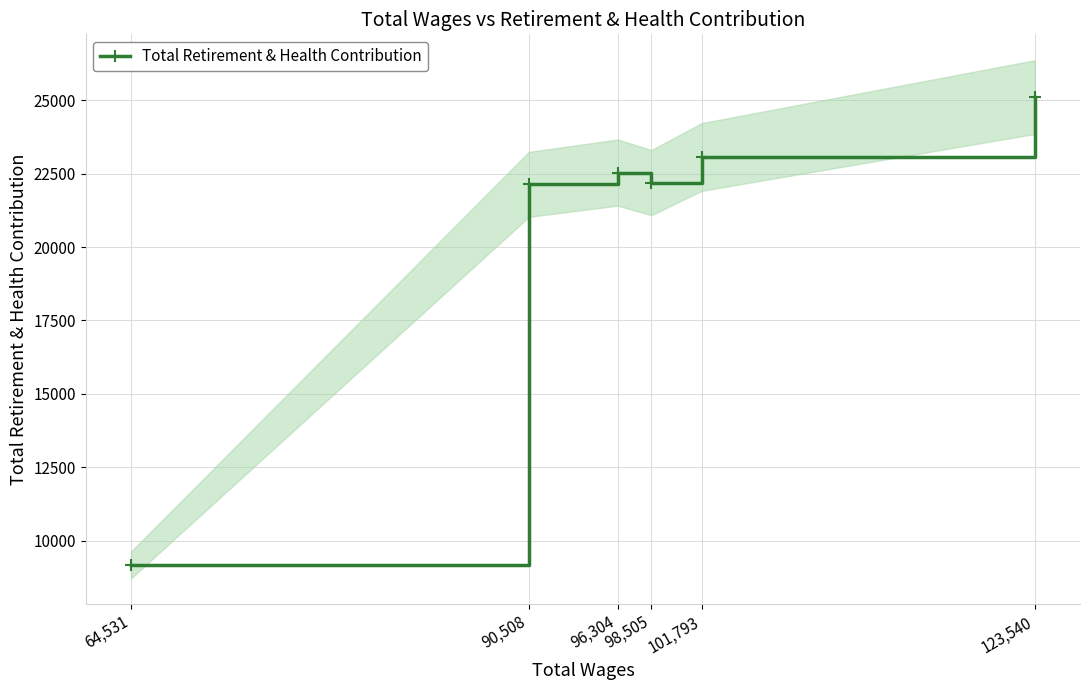

Reading right to left, list all the values displayed in this chart.

25113	23072	22198	22541	22138	9166